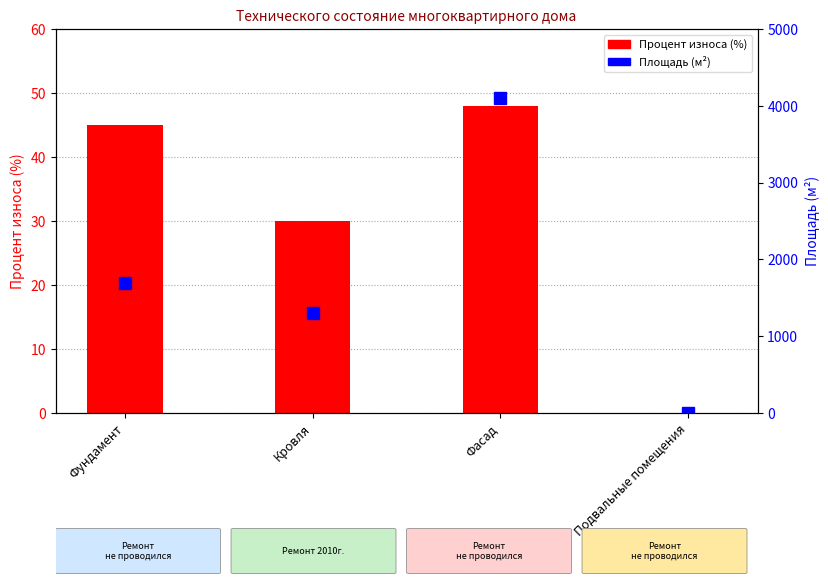

How many data points does each series have?

4